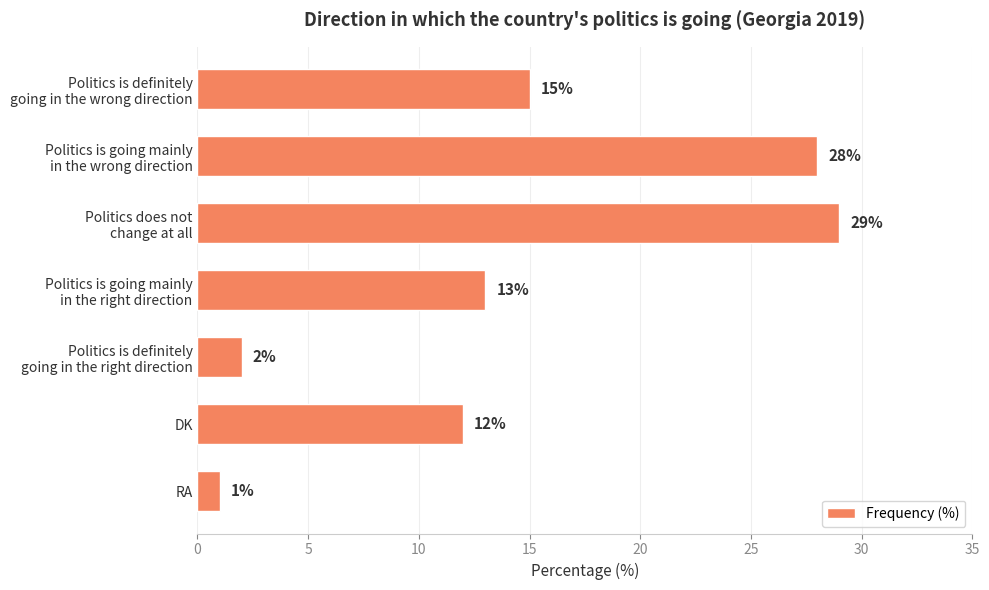

Is it true that the value at DK is 12?

True